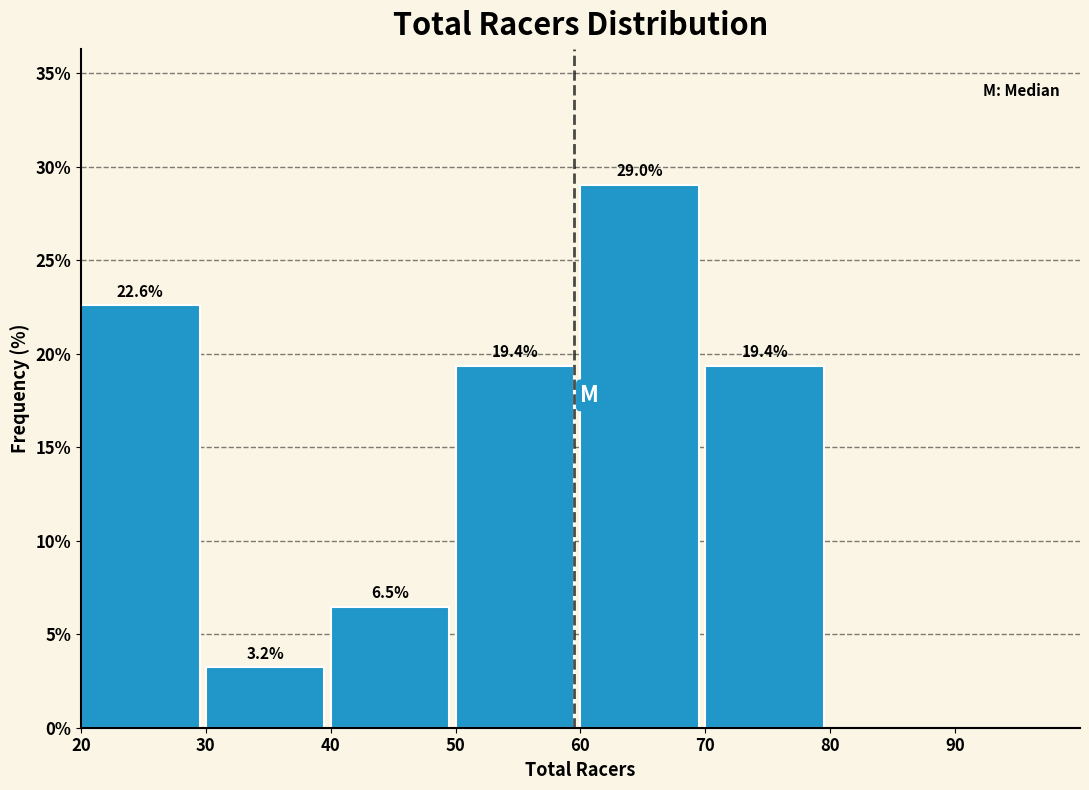

Which range on the x-axis has the tallest bar?

60 to 70